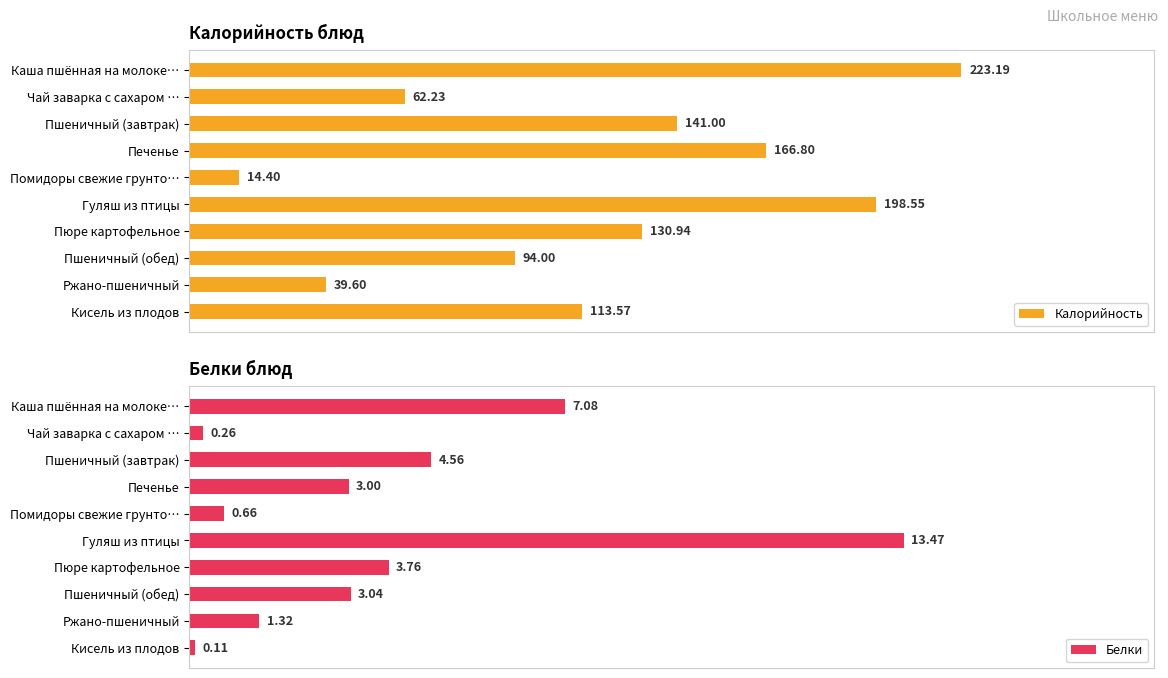

Rank the categories by Калорийность value from lowest to highest.

Помидоры свежие грунто…, Ржано-пшеничный, Чай заварка с сахаром …, Пшеничный (обед), Кисель из плодов, Пюре картофельное, Пшеничный (завтрак), Печенье, Гуляш из птицы, Каша пшённая на молоке…